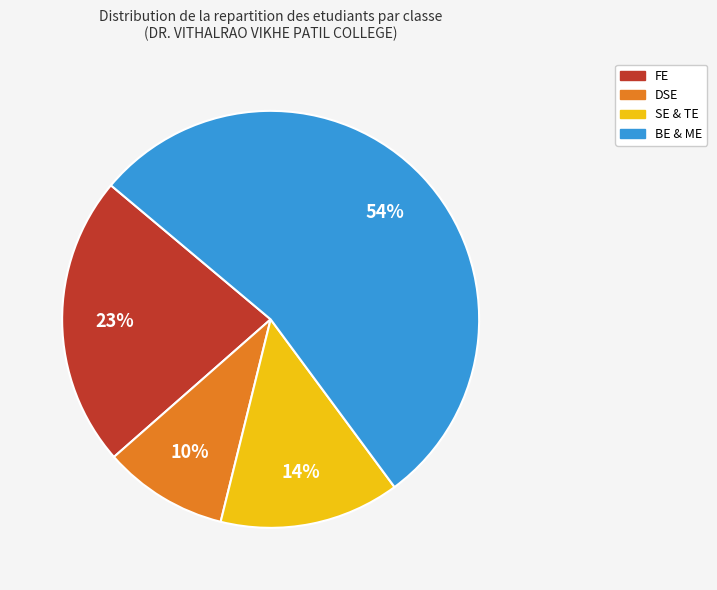

To the nearest percent, what is the difference between the largest and smallest slice percentages?

44%